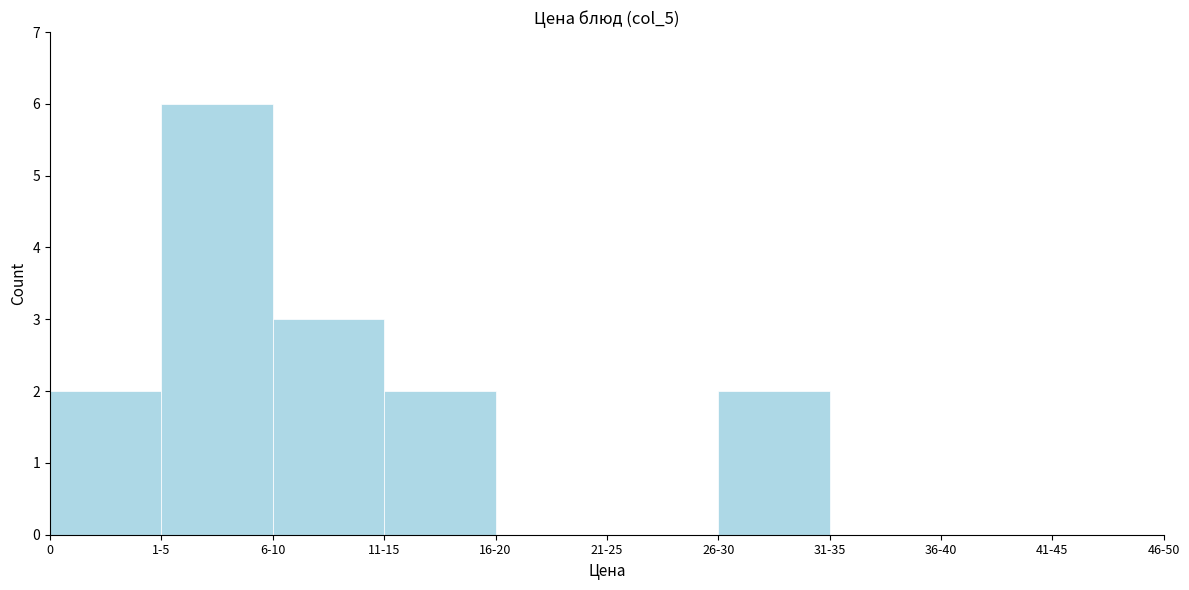

Reading right to left, transcribe all the data shown in this chart.

41-45=0	36-40=0	31-35=0	26-30=2	21-25=0	16-20=0	11-15=2	6-10=3	1-5=6	0=2